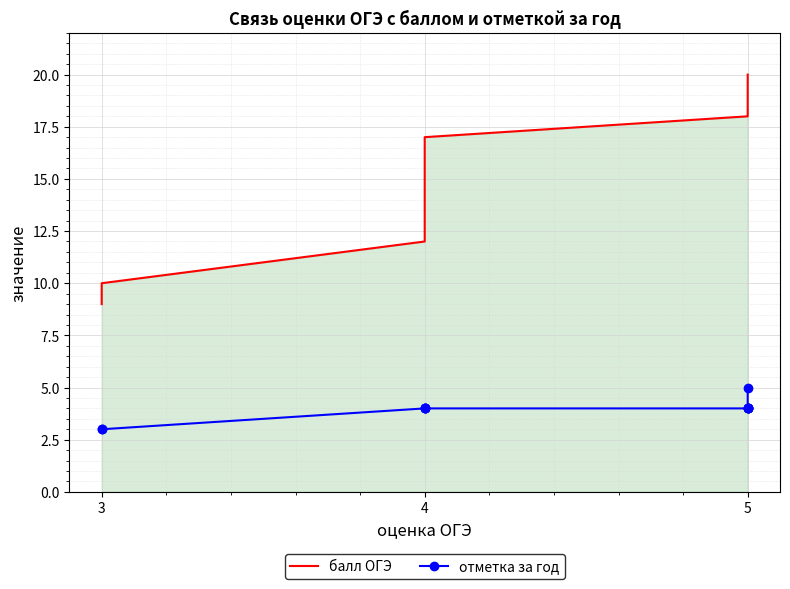

Is the value of отметка за год at 5 greater than the value of балл ОГЭ at 3?

No